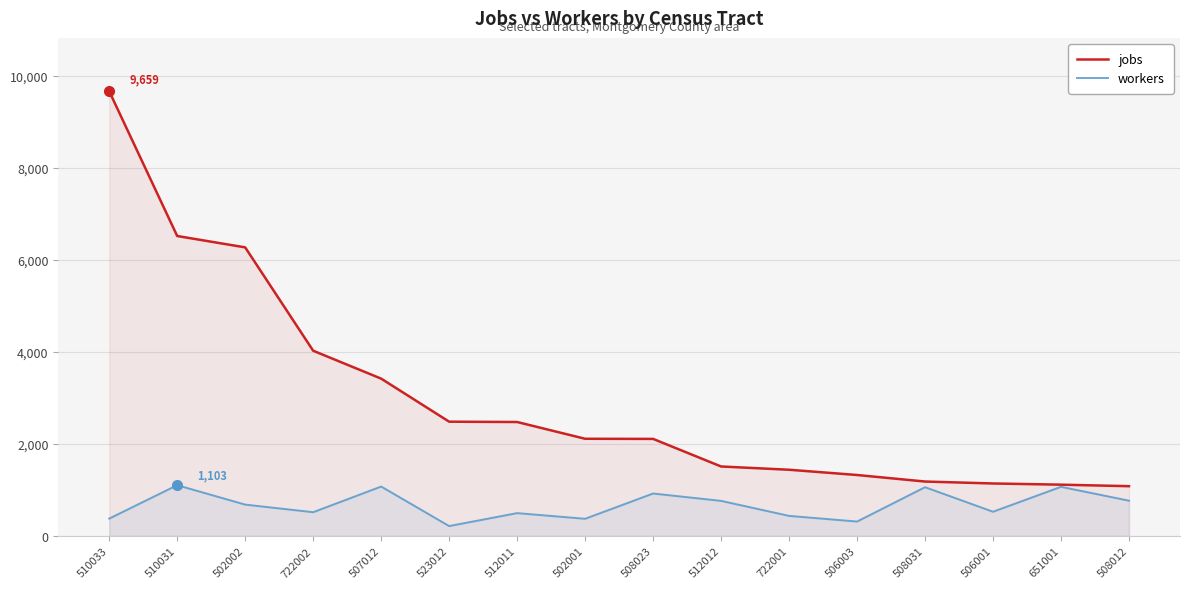

What is the label of the 13th point from the right?

722002